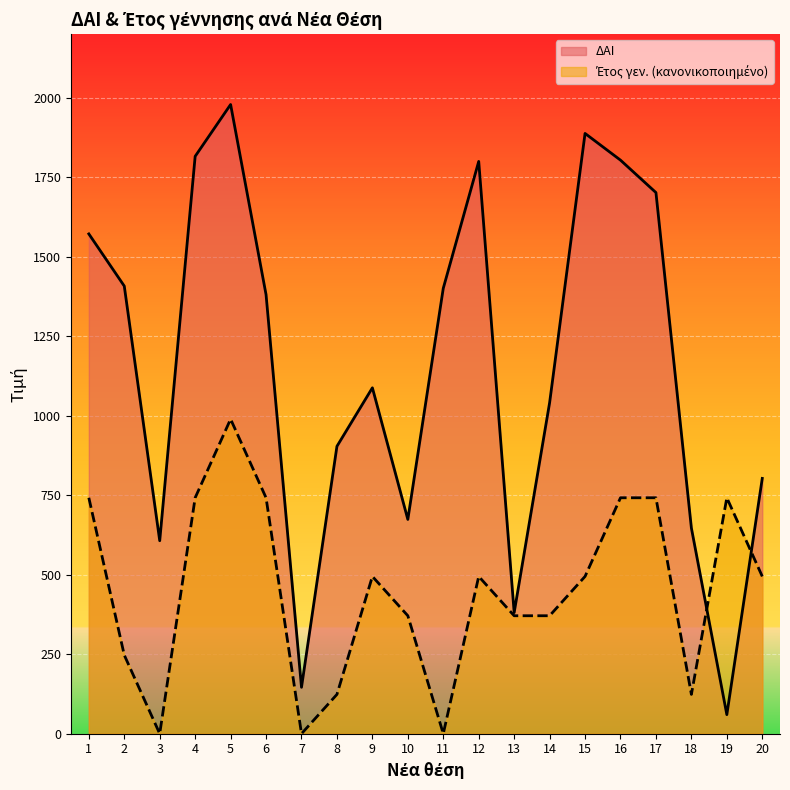

What is the maximum value for Έτος γεν.?

989.5